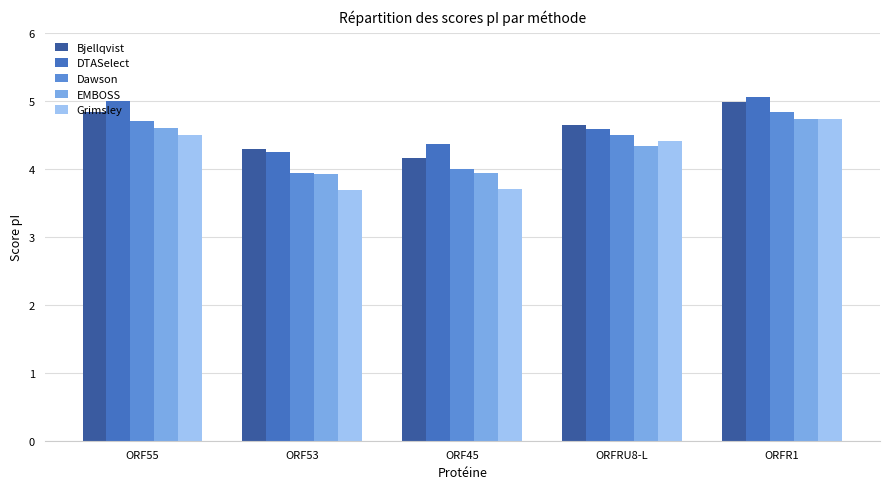

At which category is the sum across all series the highest?

ORFR1